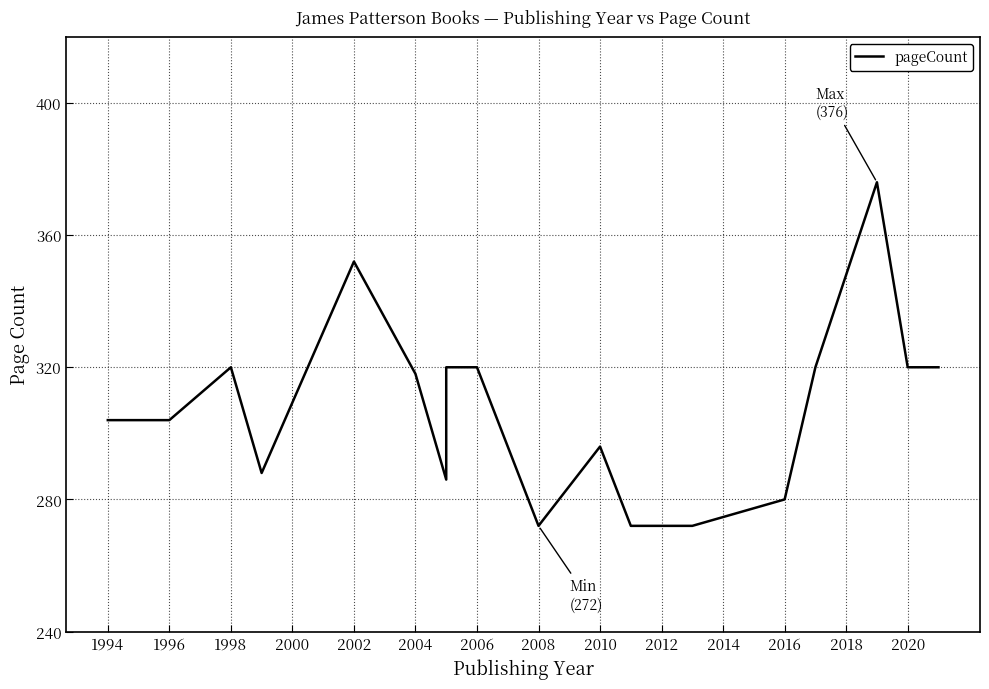

Which has a higher value, 2016 or 2004?

2004